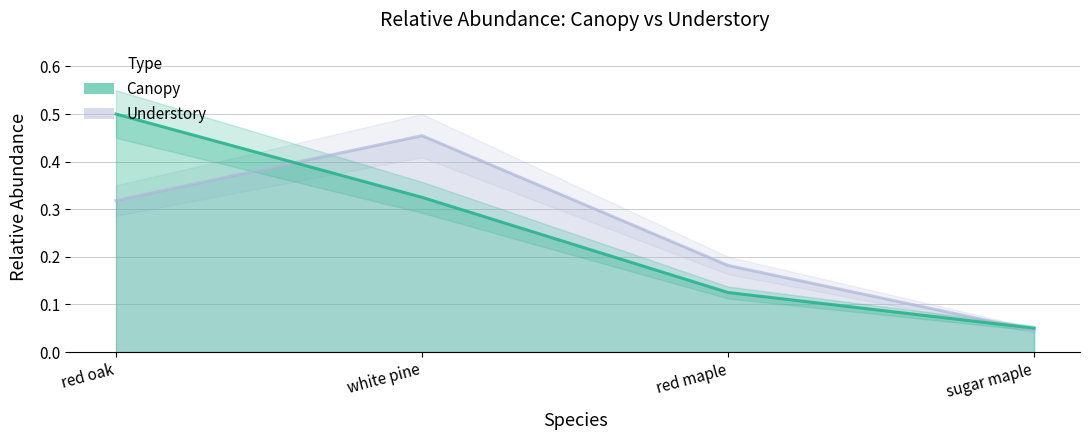

Reading left to right, extract all data points from this chart.

Canopy: red oak=0.5	white pine=0.3	red maple=0.1	sugar maple=0.1
Understory: red oak=0.3	white pine=0.5	red maple=0.2	sugar maple=0.0